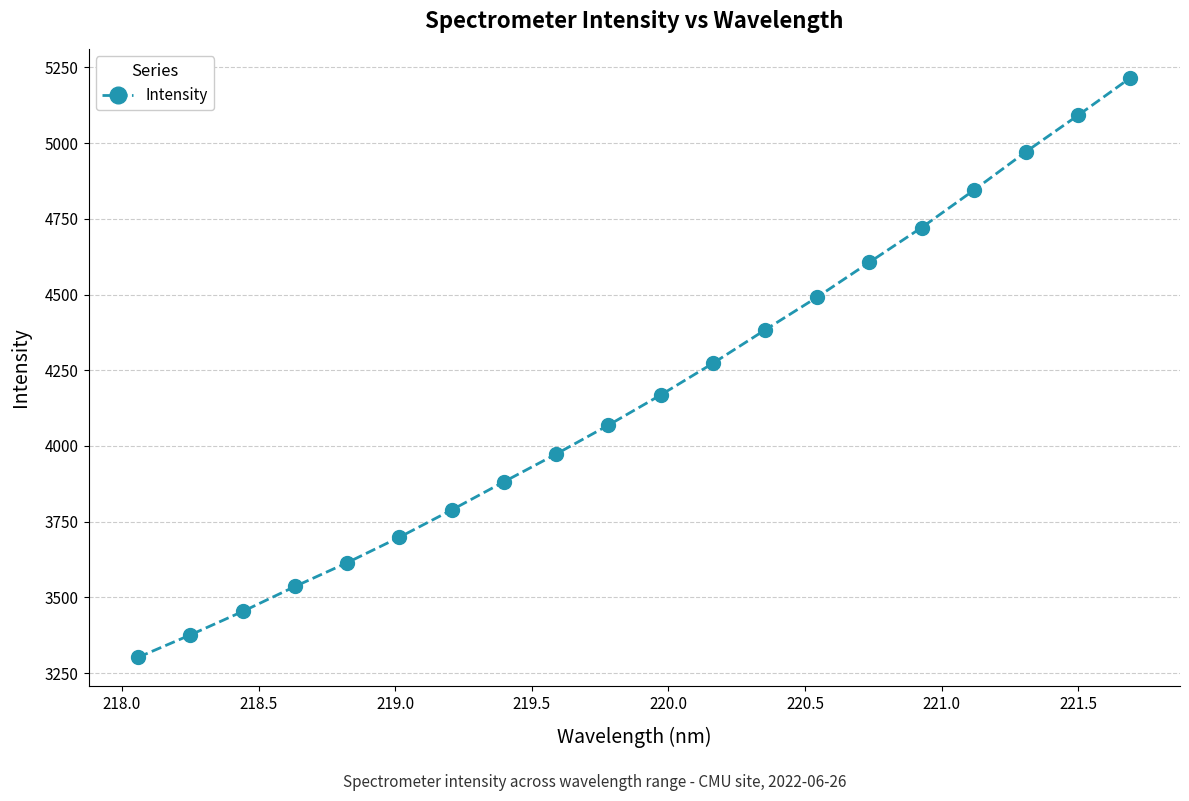

What is the value of the 12th point from the left?

4272.9